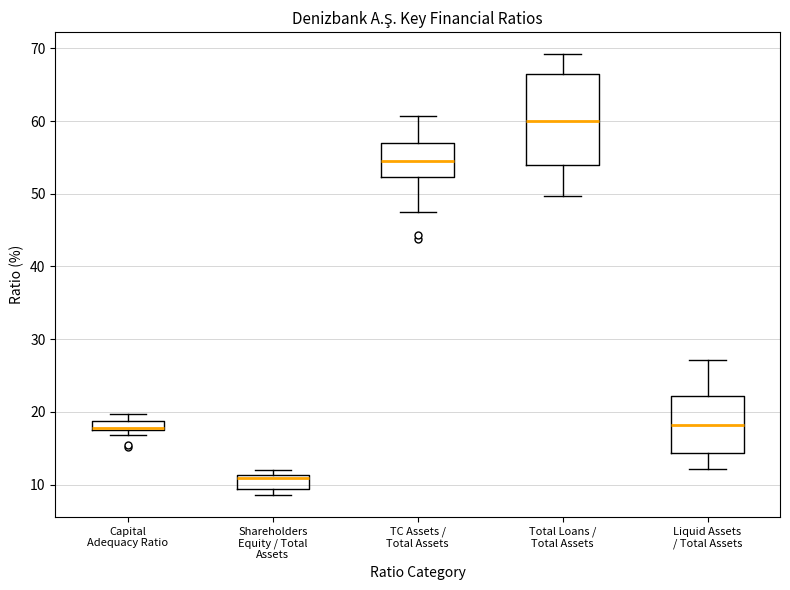

Which box has the highest median line?

Total Loans / Total Assets